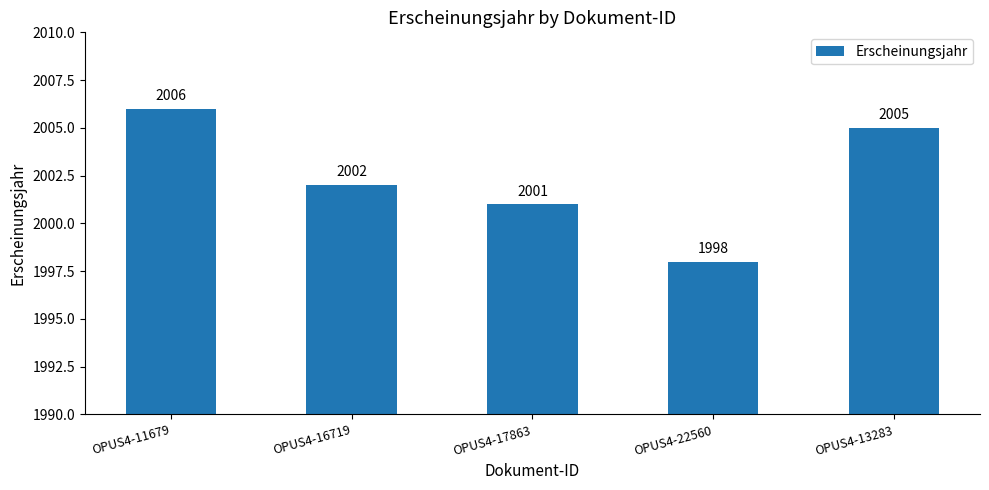

Rank the categories by value from lowest to highest.

OPUS4-22560, OPUS4-17863, OPUS4-16719, OPUS4-13283, OPUS4-11679